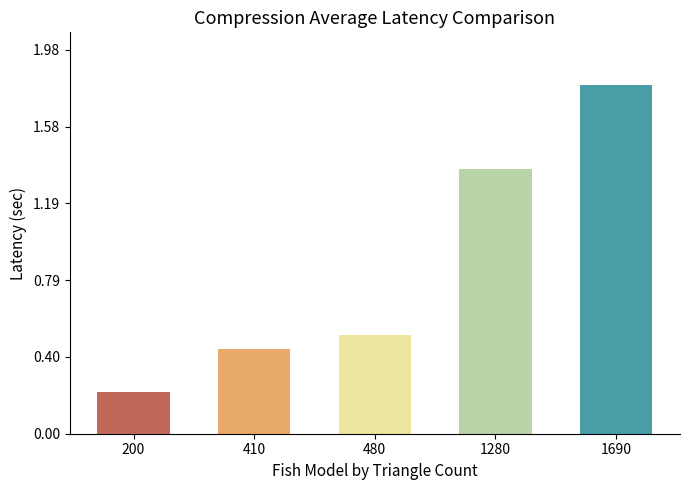

Rank the categories by value from highest to lowest.

1690, 1280, 480, 410, 200